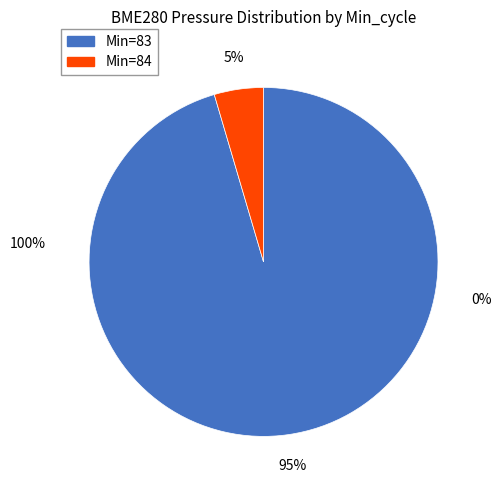

Which category has the biggest portion of the pie?

83